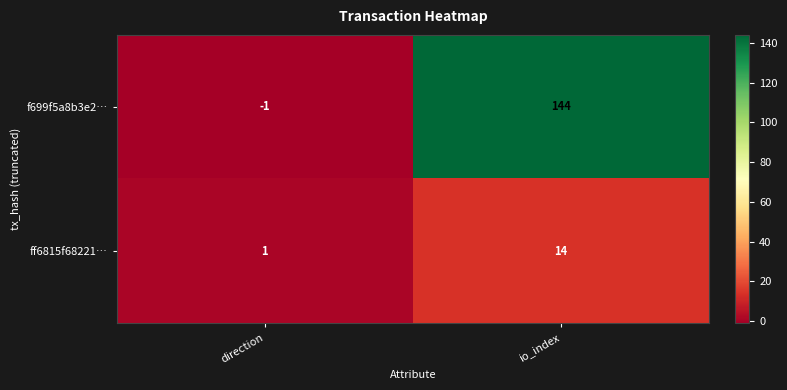

Which series changed the most between direction and io_index?

f699f5a8b3e2…